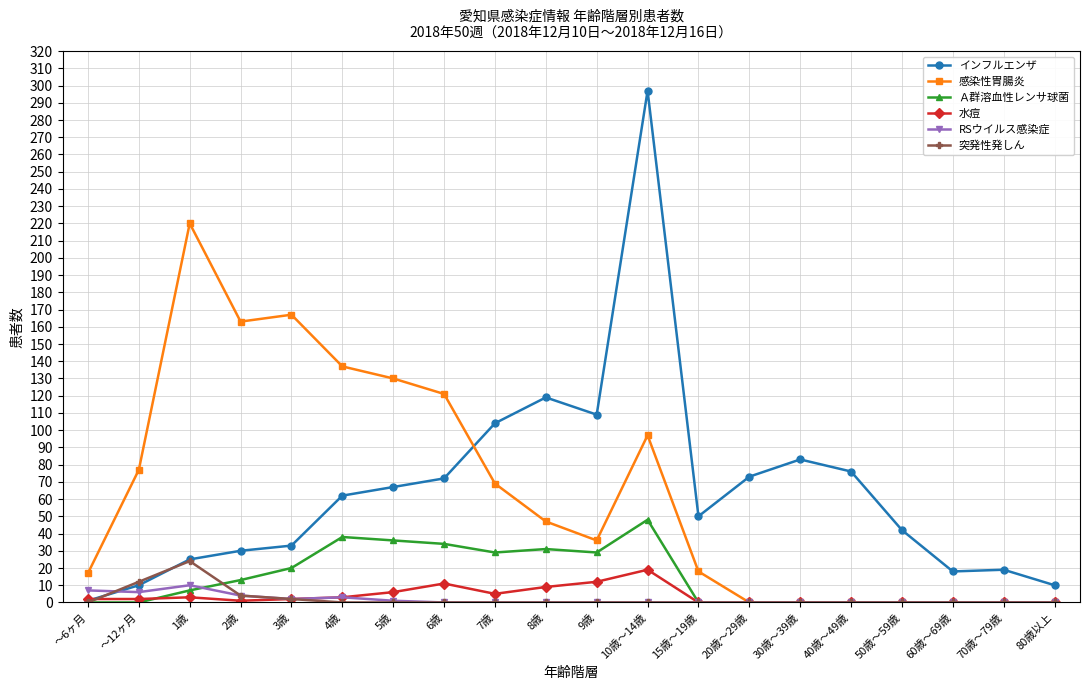

What is the difference between the maximum and second lowest values in the RSウイルス感染症 series?

10